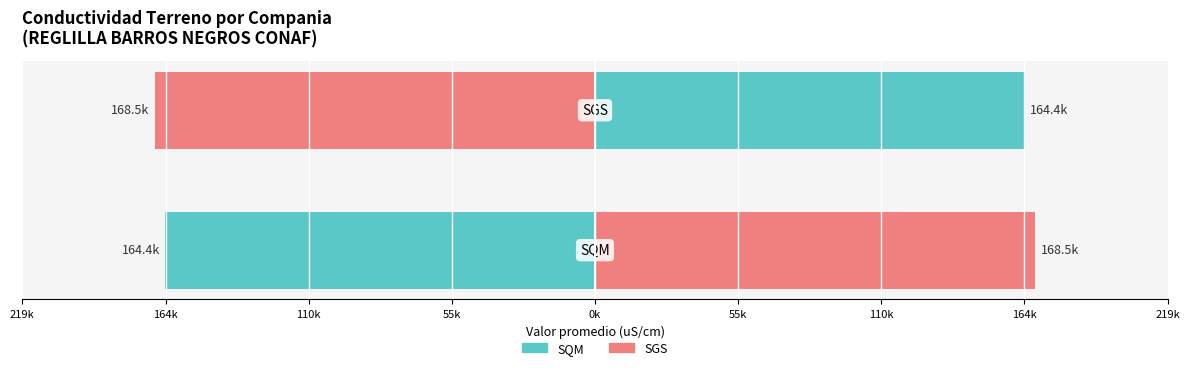

At how many categories does at least one series exceed 161353?

2